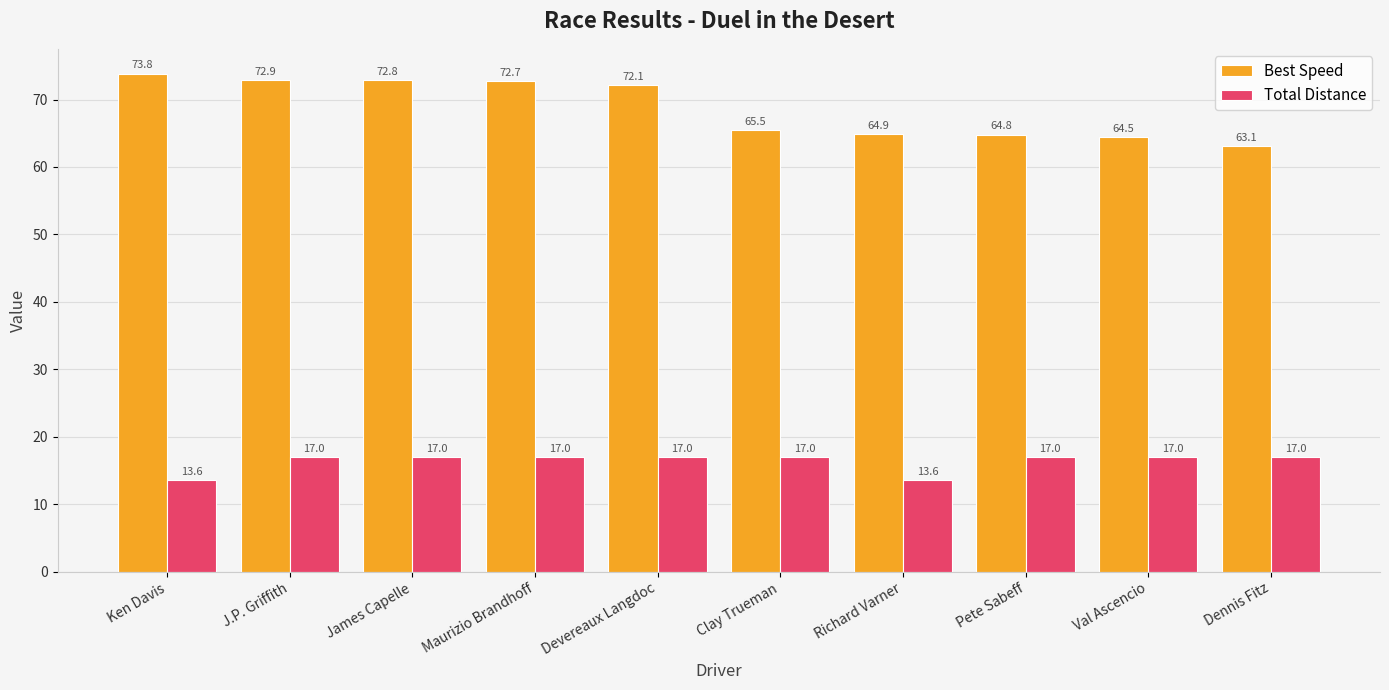

Which series has the largest range (max minus min)?

Best Speed